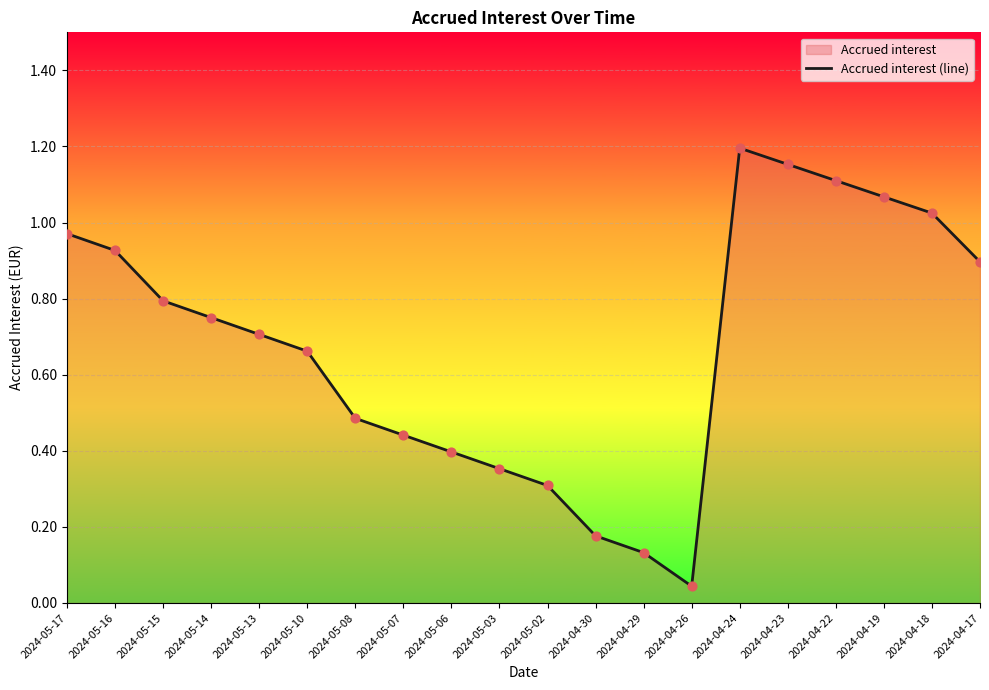

What is the change in value from 2024-05-13 to 2024-05-02?

-0.4